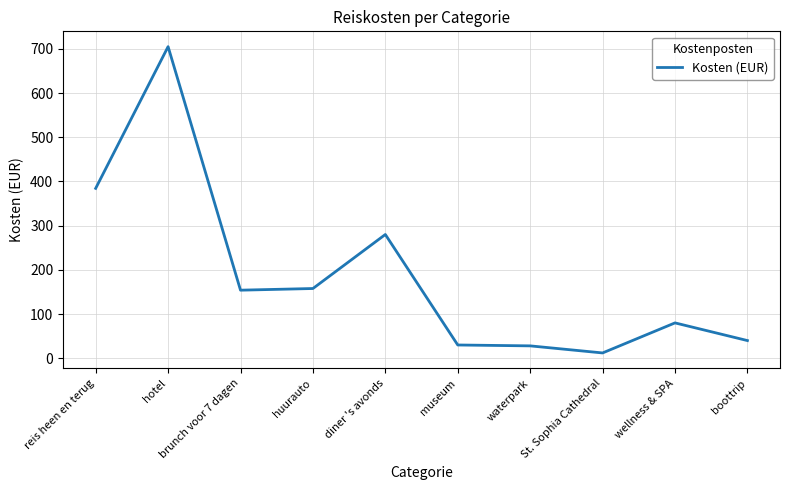

How many distinct data groups are displayed?

1